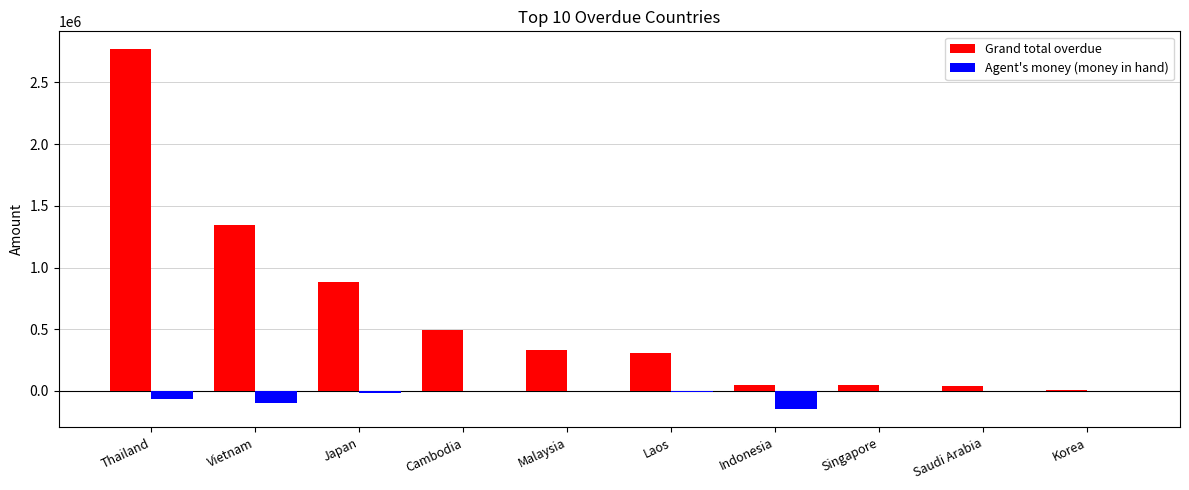

At which label does Agent's money (money in hand) first exceed -906?

Cambodia